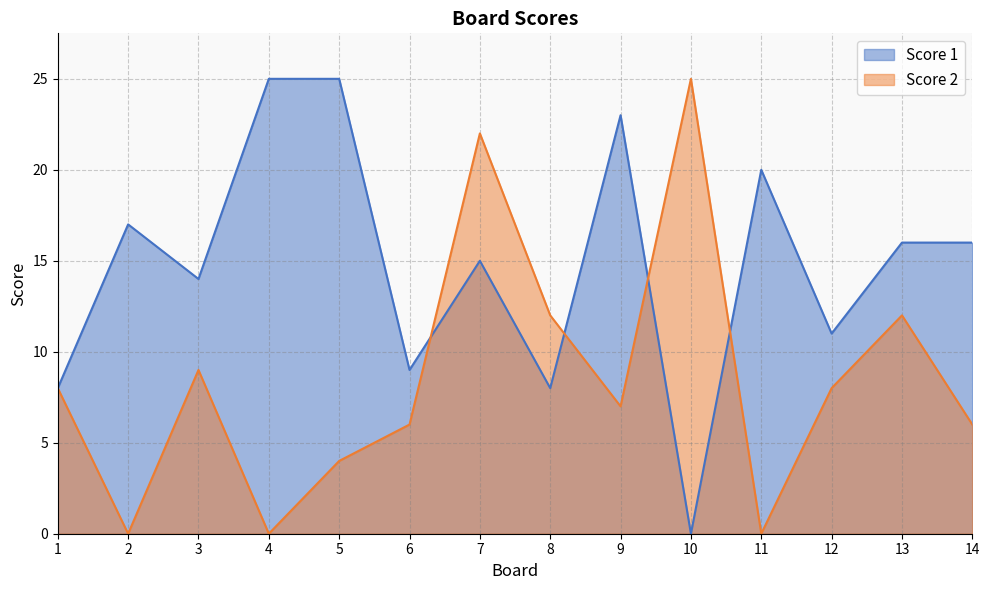

Reading right to left, transcribe all the data shown in this chart.

Score 1: 14=16	13=16	12=11	11=20	10=0	9=23	8=8	7=15	6=9	5=25	4=25	3=14	2=17	1=8
Score 2: 14=6	13=12	12=8	11=0	10=25	9=7	8=12	7=22	6=6	5=4	4=0	3=9	2=0	1=8